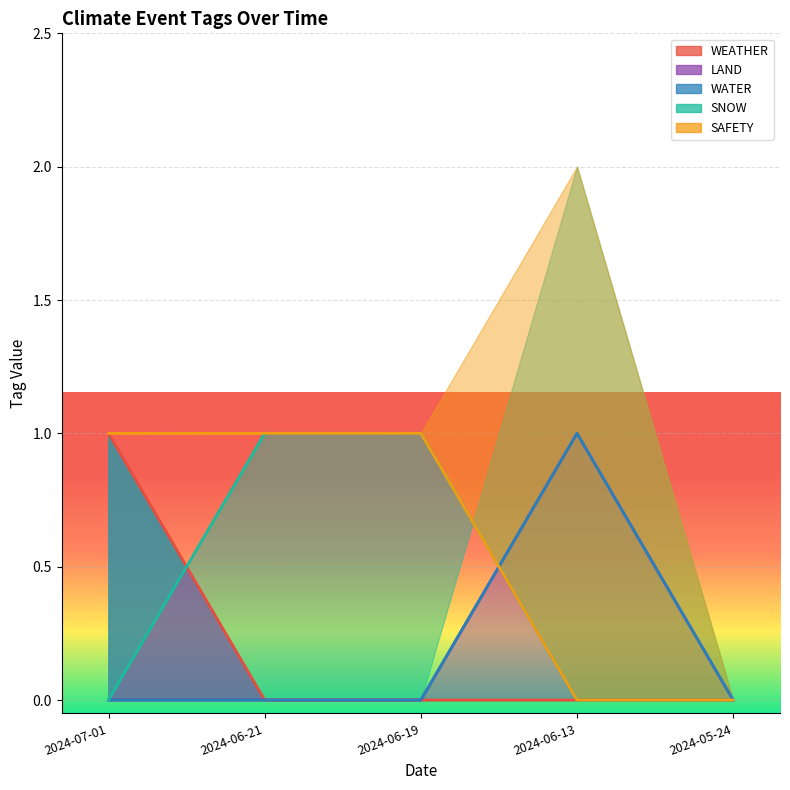

What is the sum of all LAND values?

1